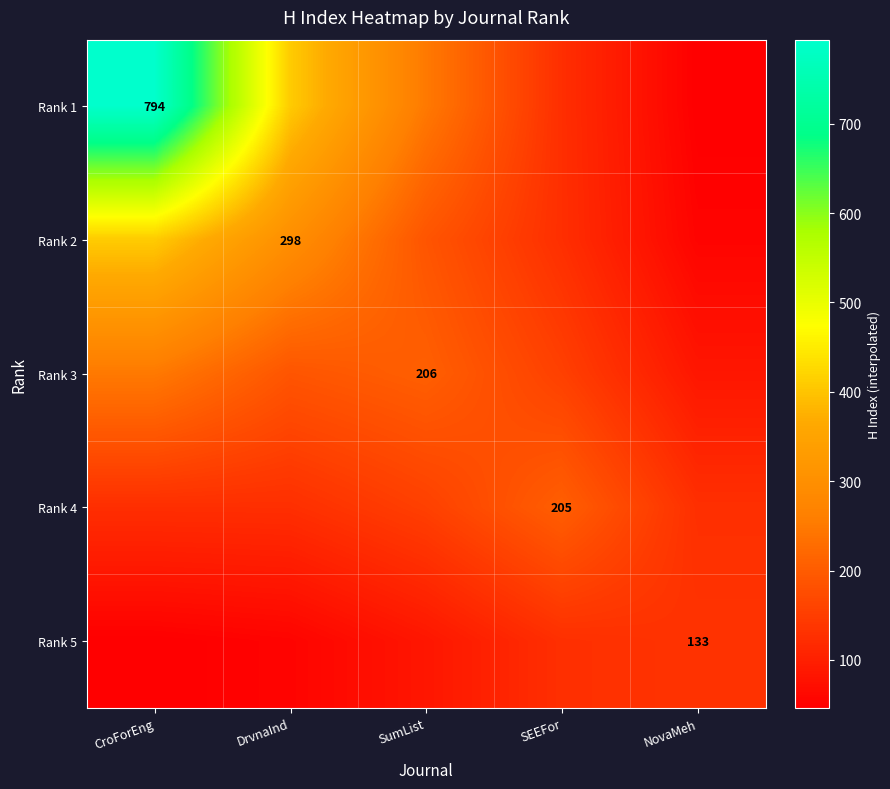

What is the greatest value displayed?

794.0